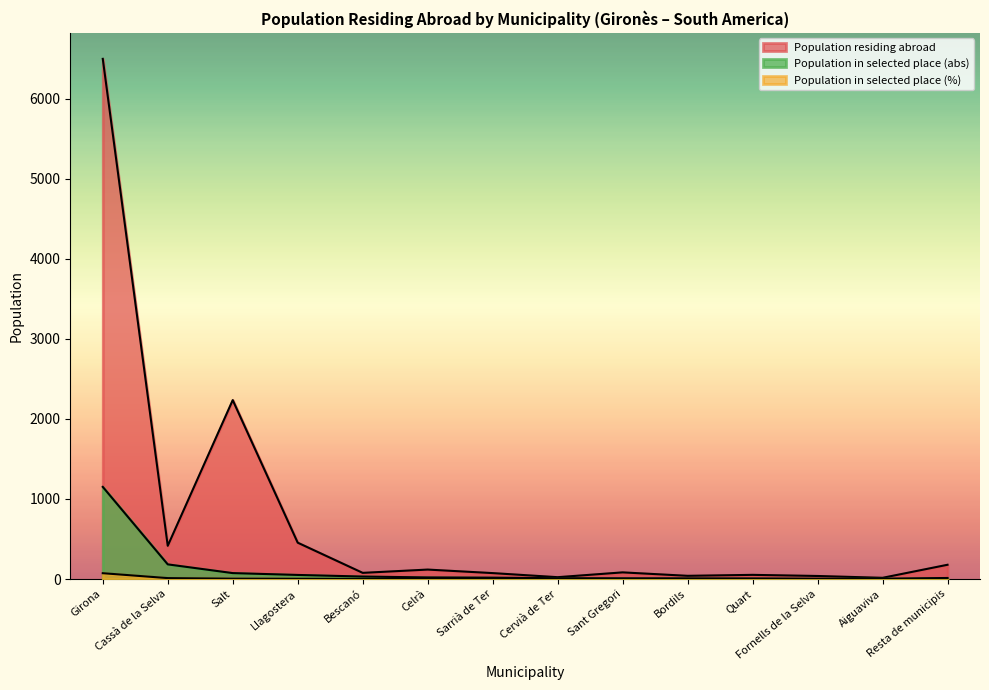

What is the maximum value for Population in selected place (%)?

72.8